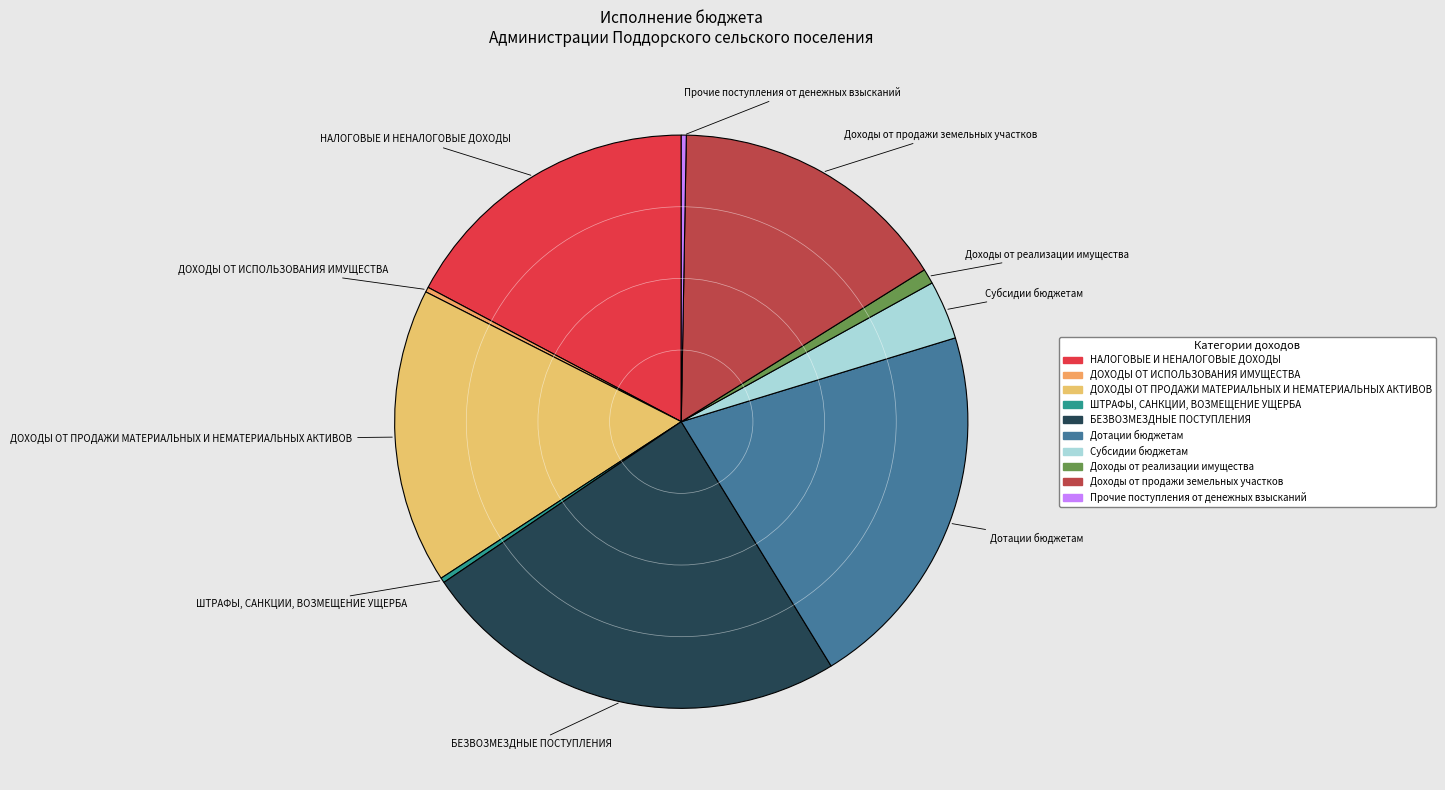

Does any single category account for the majority?

No